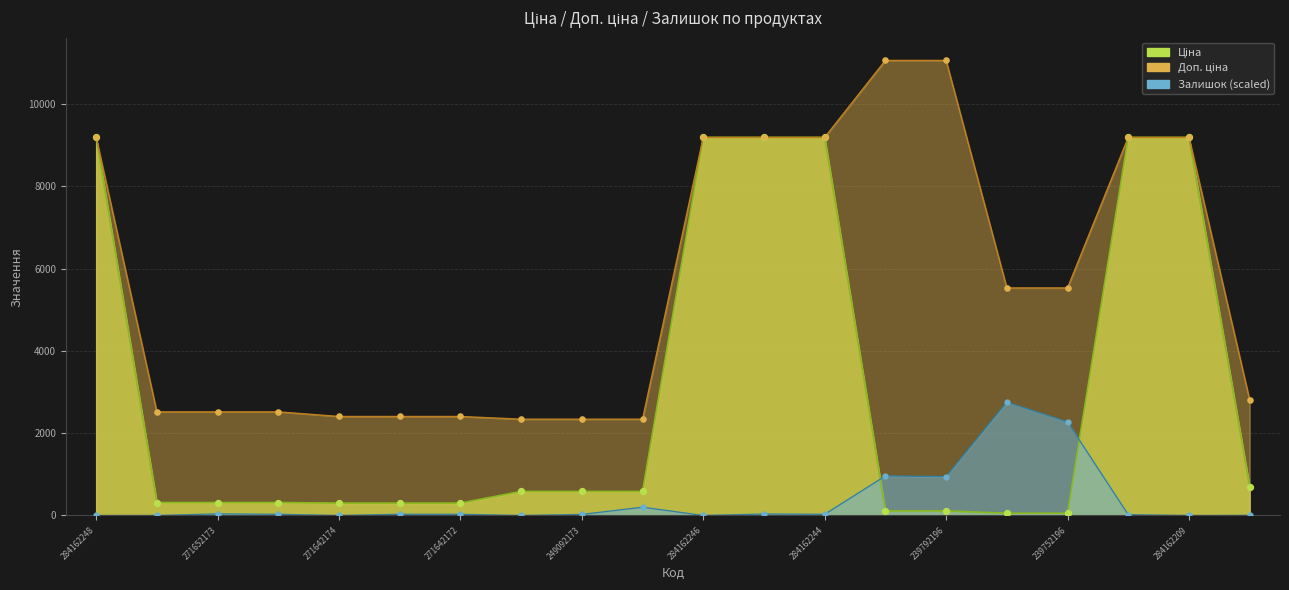

Which series has the widest spread of Y values?

Ціна